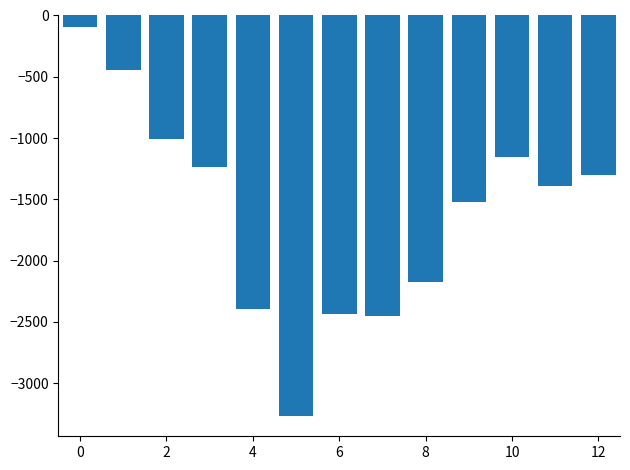

What is the greatest value displayed?

-94.0